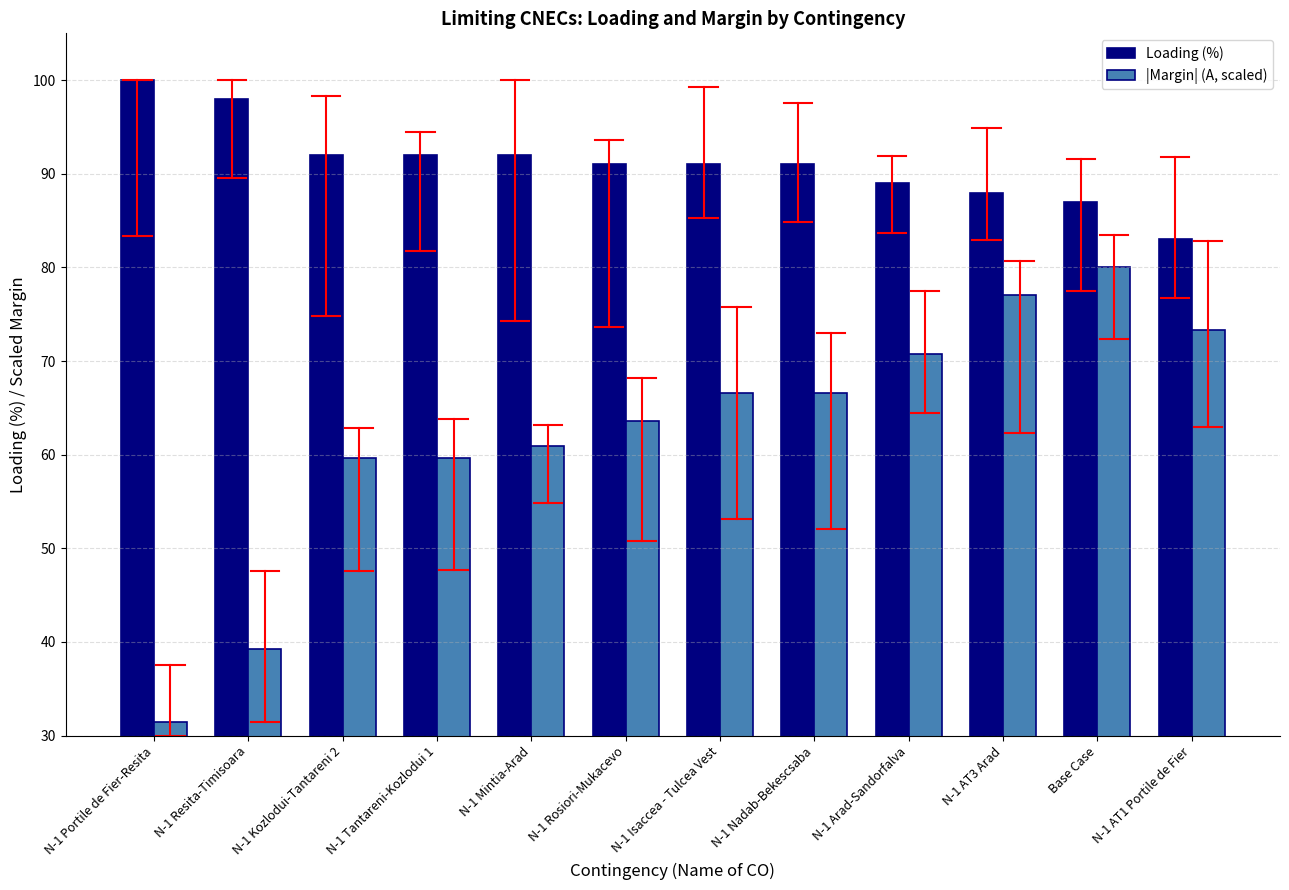

What is the difference between the highest and lowest values at N-1 Kozlodui-Tantareni 2?

32.4